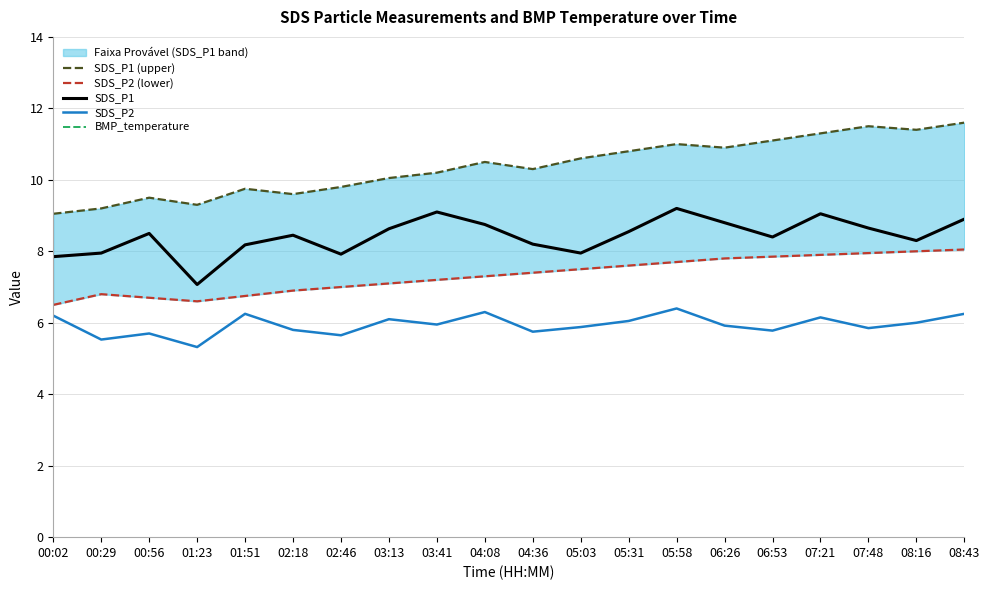

The value of SDS_P1 at 02:46 is 7.9. True or false?

True